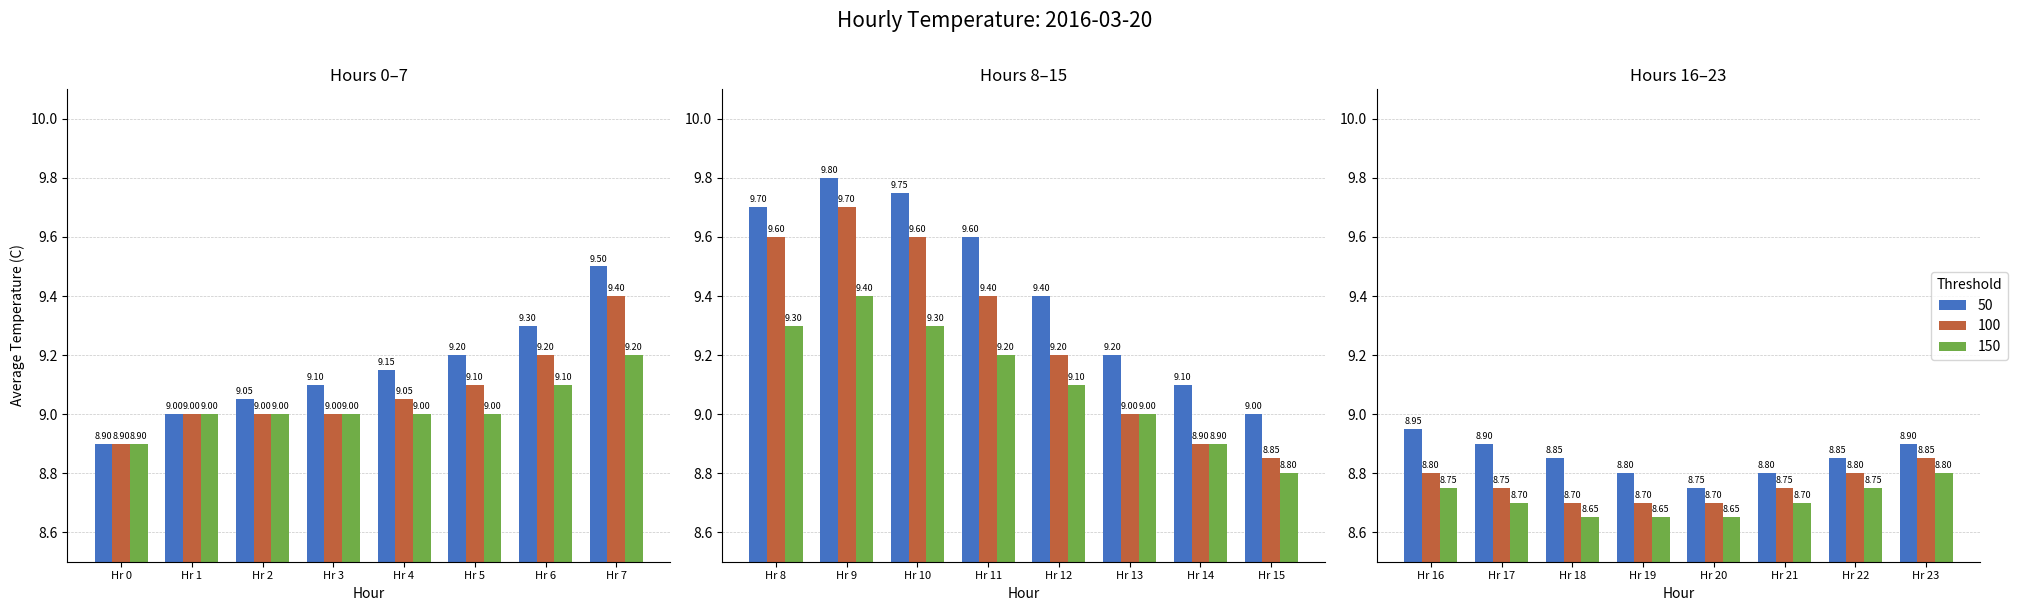

True or false: 50 has a value of 12.7 at 19.

False